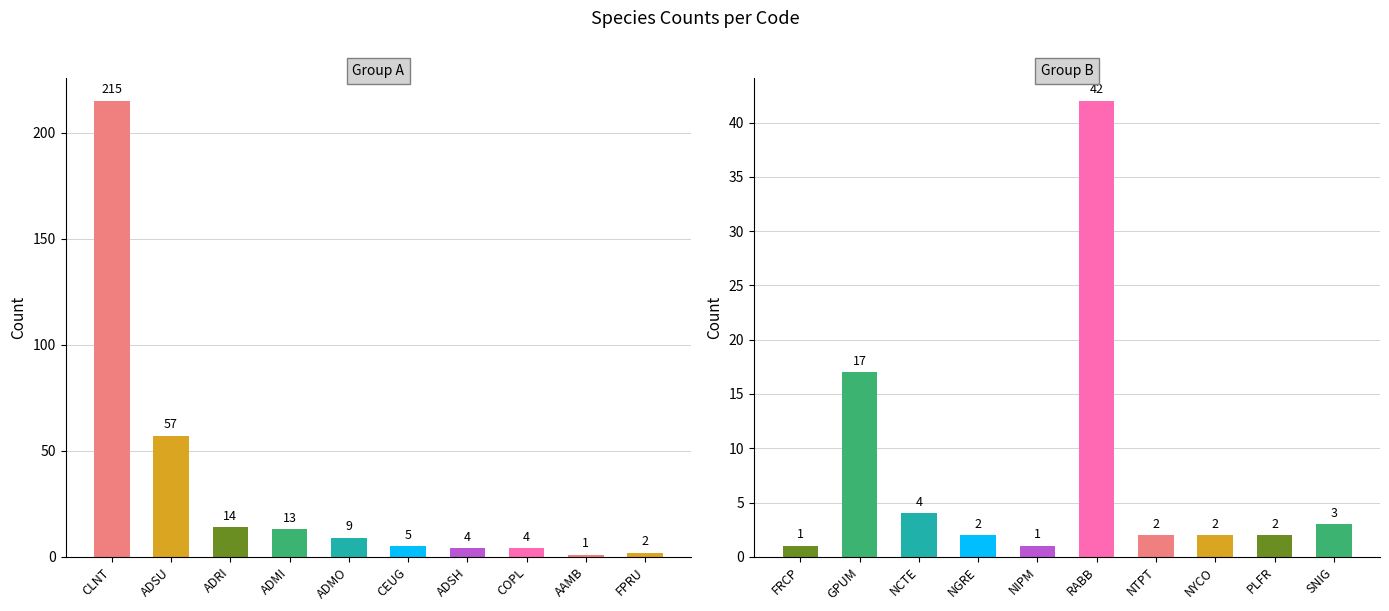

What value does the data have at GPUM, to the nearest 10?

20